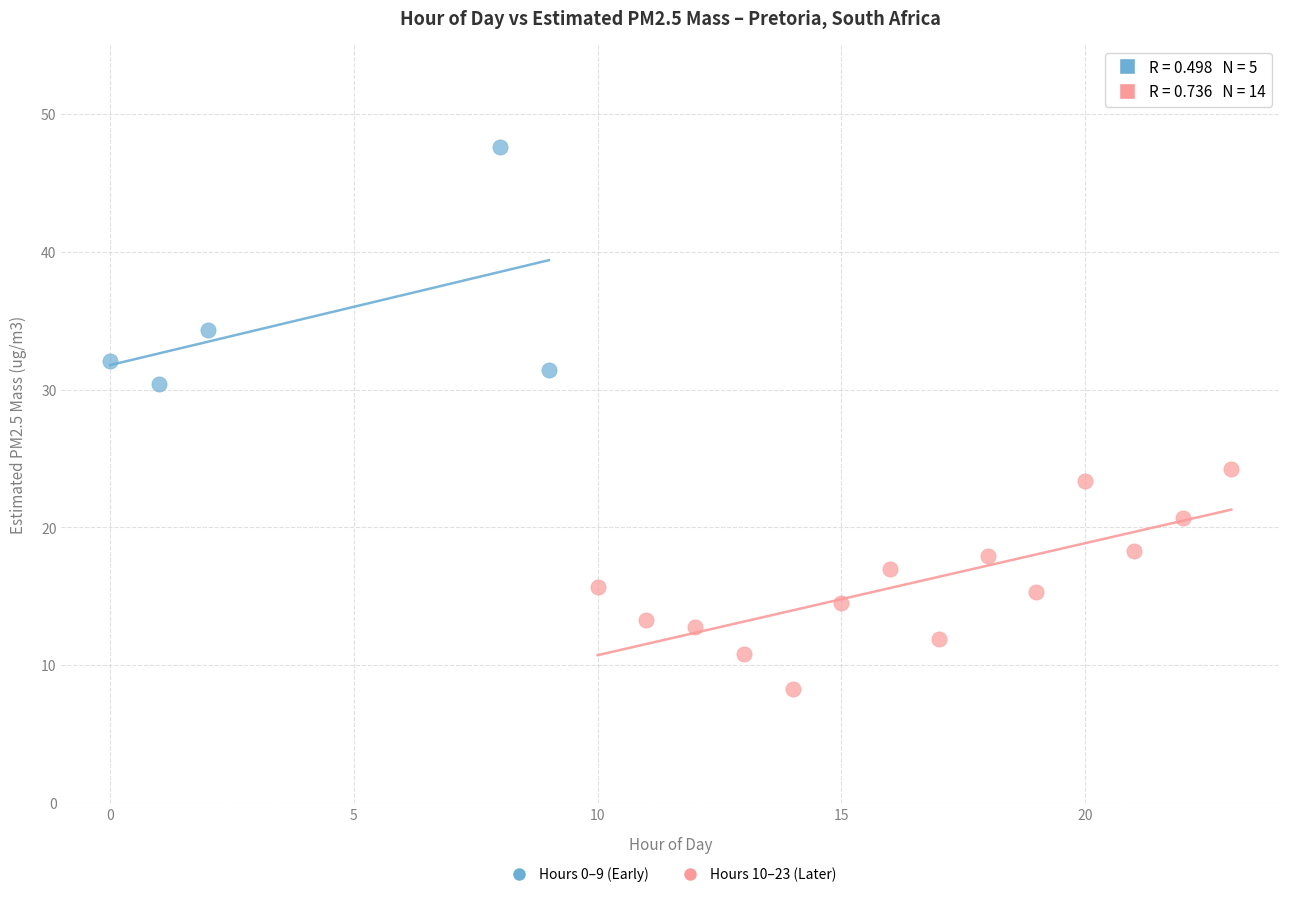

Which series reaches the maximum Y coordinate?

Hours 0–9 (Early)